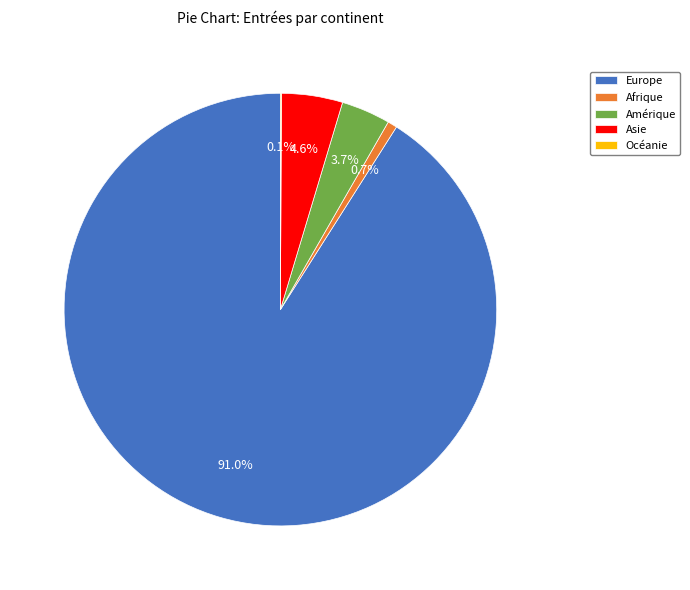

Is there a majority slice in this chart?

Yes